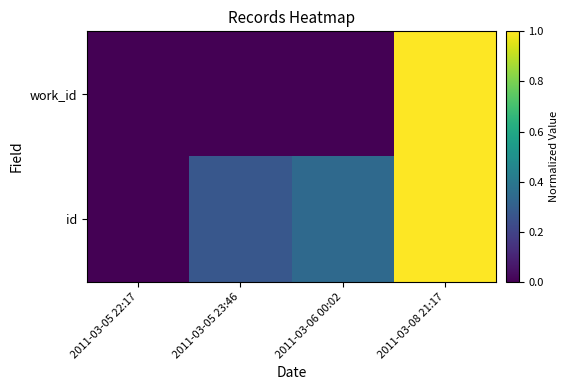

Reading right to left, transcribe all the data shown in this chart.

work_id: 2011-03-08 21:17=1.0	2011-03-06 00:02=0.0	2011-03-05 23:46=0.0	2011-03-05 22:17=0.0
id: 2011-03-08 21:17=1.0	2011-03-06 00:02=0.3	2011-03-05 23:46=0.3	2011-03-05 22:17=0.0